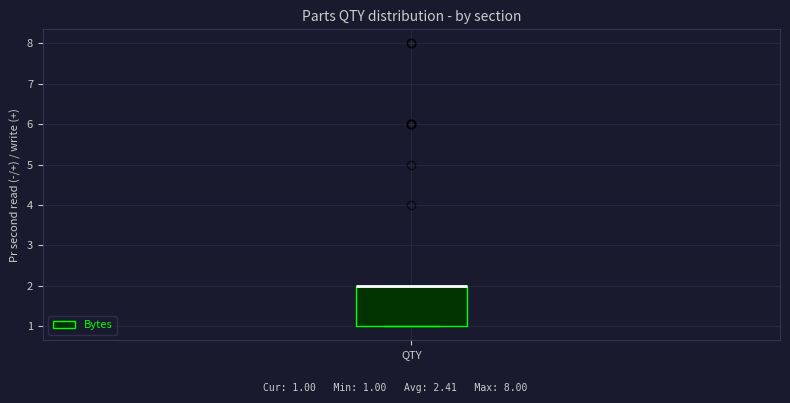

Read this box plot against the y-axis: the position of the median line, the range covered by the box, and the ends of both whiskers. The values are not printed on the chart, so give them approximately, as read against the axis.

median 2 (drawn on the box's upper edge), box 1 to 2, whiskers 1 to 2